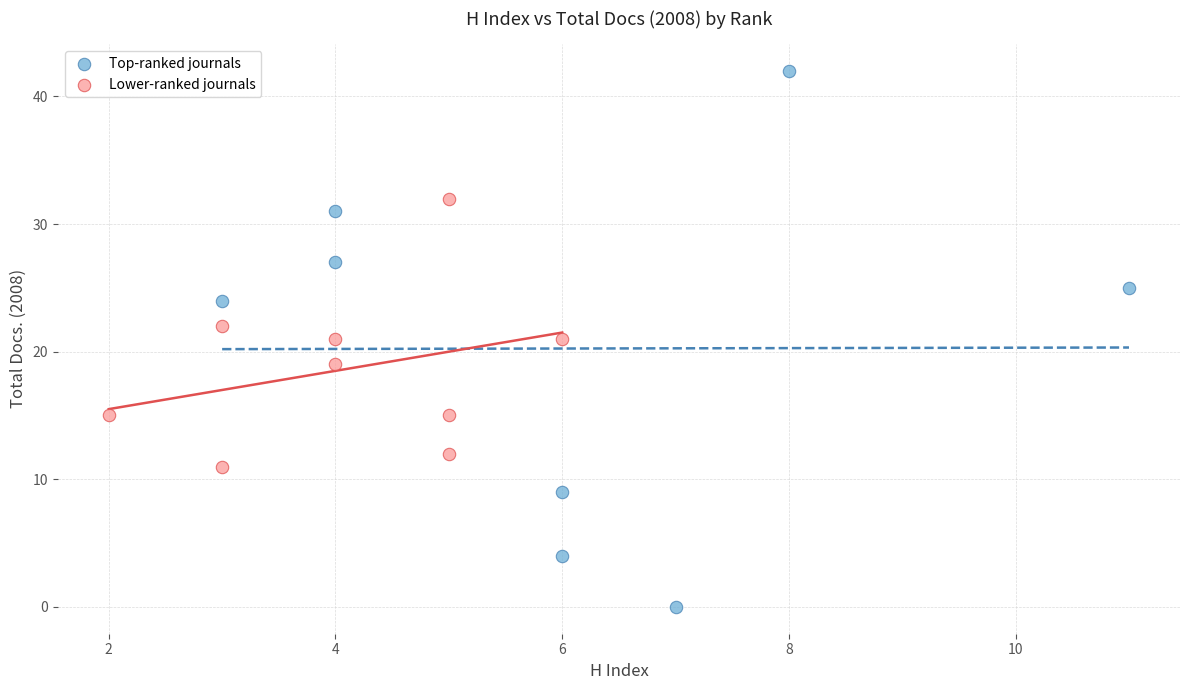

What are all the series names shown in the legend?

Top-ranked journals, Lower-ranked journals